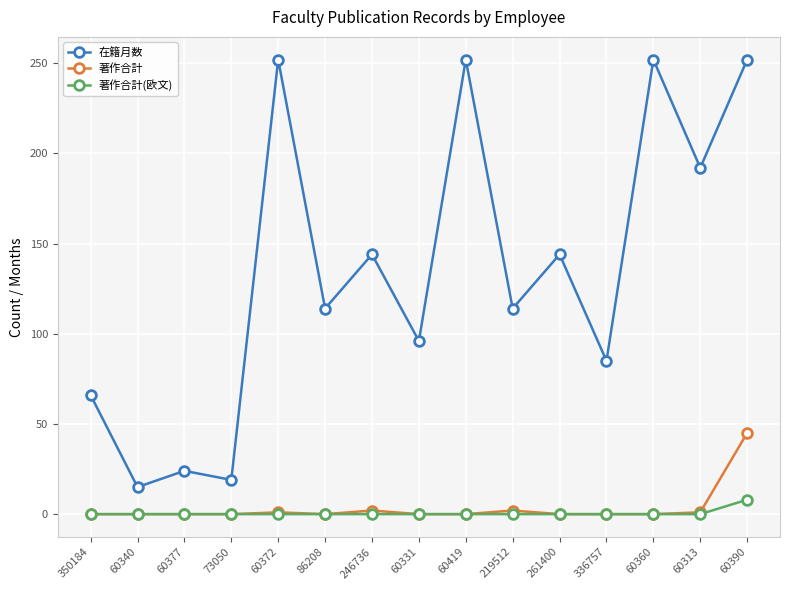

Which series has the largest range (max minus min)?

在籍月数